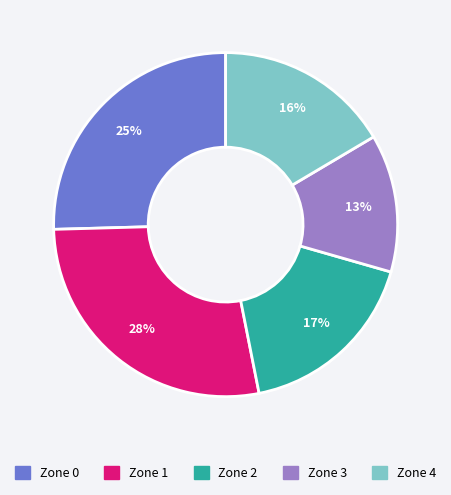

Rank the categories by value from lowest to highest.

Zone 3, Zone 4, Zone 2, Zone 0, Zone 1